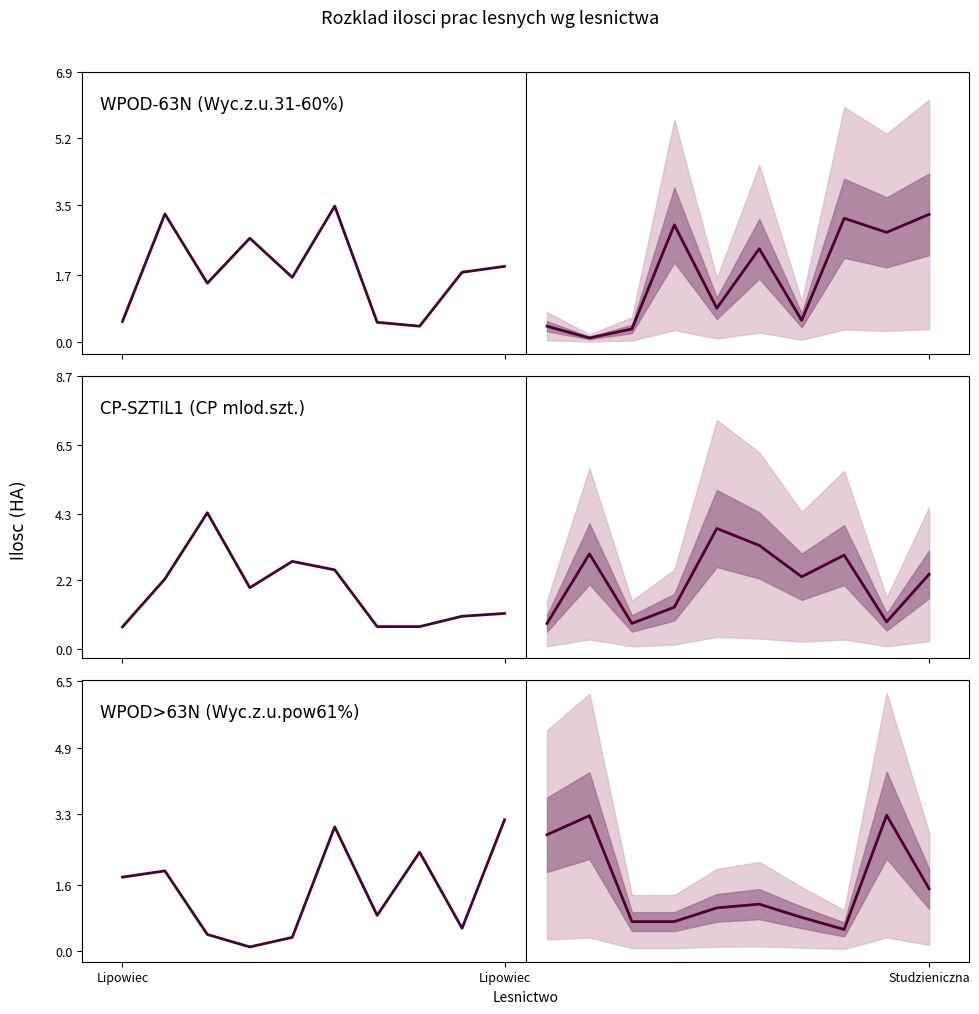

What is the difference between the maximum and minimum values in the HOD_CP series?

3.6